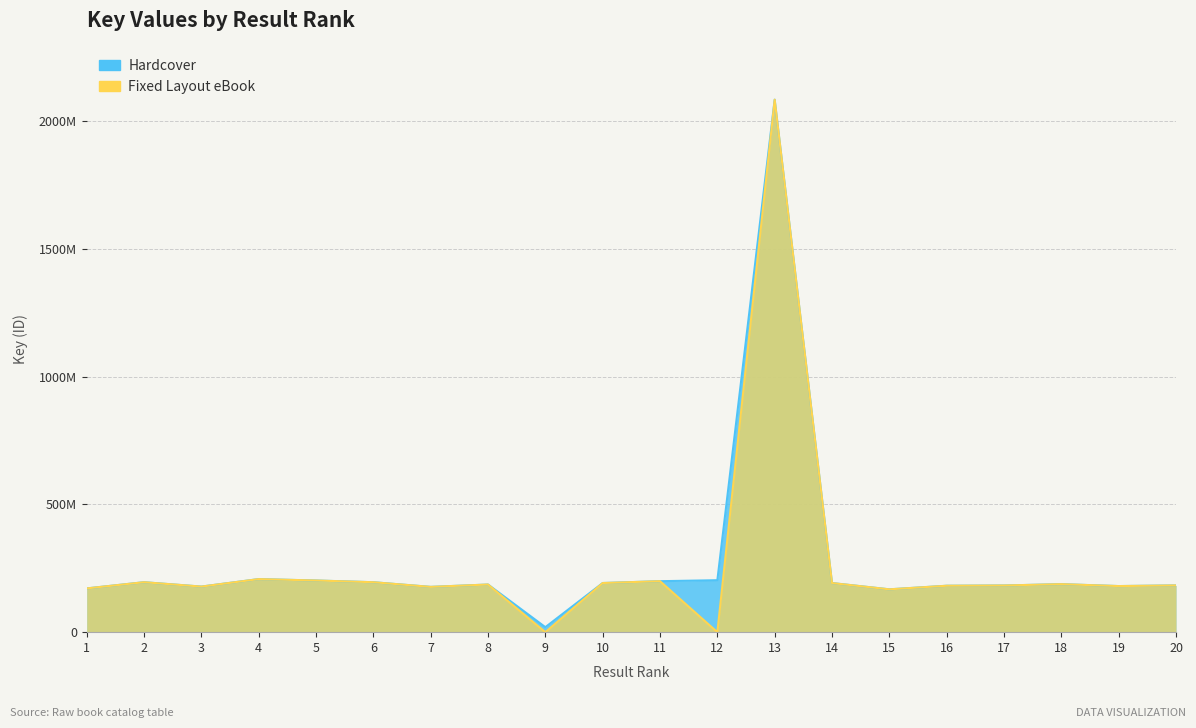

Is the value of Fixed Layout eBook at 9 greater than the value of Hardcover at 15?

No